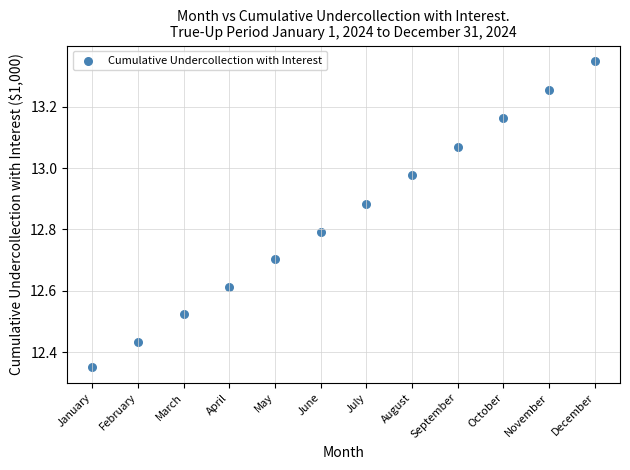

What is the range of X values (max minus min)?

11.0